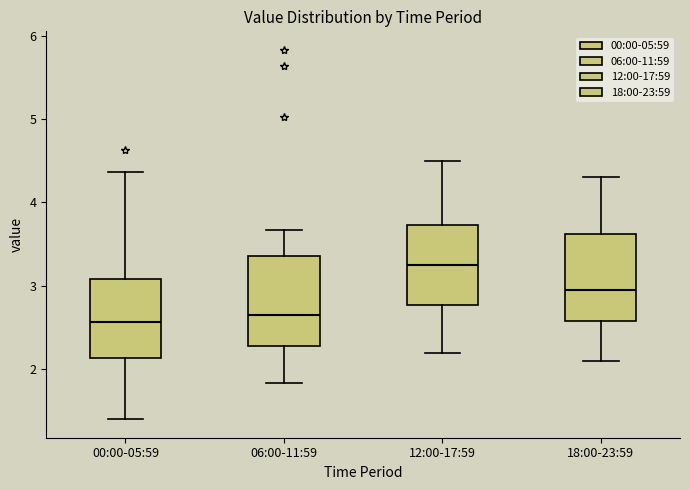

Reading left to right, transcribe this box plot: for each box, give where its median line is, the range the box spans, and where its two whiskers end, as read against the y-axis. The values are not printed on the chart, so give them approximately, as read against the axis.

00:00-05:59: median 2.6, box 2.1 to 3.1, whiskers 1.4 to 4.4
06:00-11:59: median 2.7, box 2.3 to 3.4, whiskers 1.8 to 3.7
12:00-17:59: median 3.3, box 2.8 to 3.7, whiskers 2.2 to 4.5
18:00-23:59: median 3.0, box 2.6 to 3.6, whiskers 2.1 to 4.3